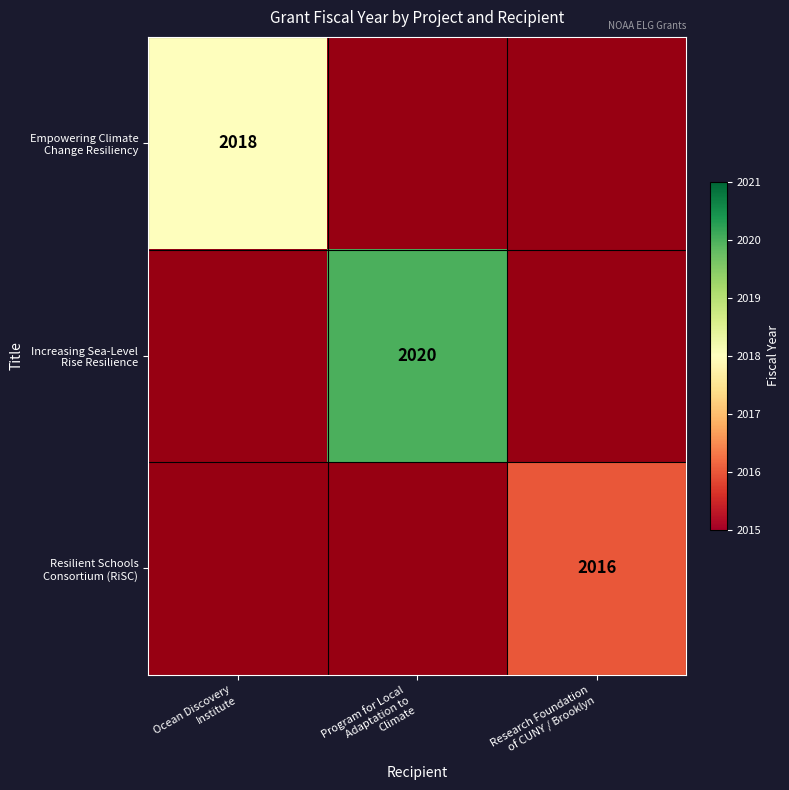

Which series changed the most between Ocean Discovery Institute and Research Foundation of CUNY / Brooklyn?

Increasing Sea-Level Rise Resilience